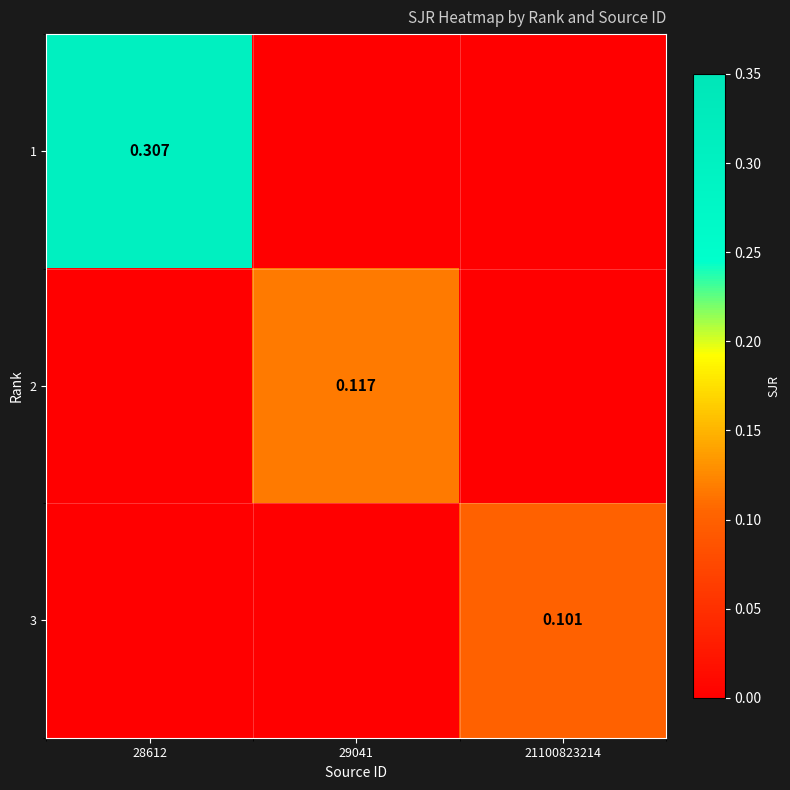

Is it true that 1 equals 0.4 at 28612?

False